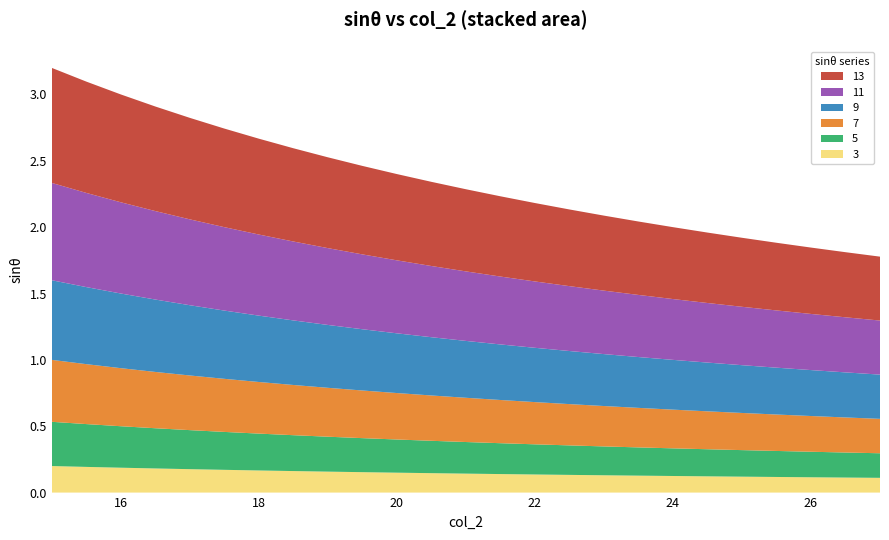

Reading left to right, list all the values displayed in this chart.

3: 0.2	0.2	0.2	0.2	0.2	0.2	0.2	0.2	0.2	0.2	0.1	0.1	0.1	0.1	0.1	0.1	0.1	0.1	0.1	0.1	0.1	0.1	0.1	0.1	0.1
5: 0.3	0.3	0.3	0.3	0.3	0.3	0.3	0.3	0.3	0.3	0.2	0.2	0.2	0.2	0.2	0.2	0.2	0.2	0.2	0.2	0.2	0.2	0.2	0.2	0.2
7: 0.5	0.5	0.4	0.4	0.4	0.4	0.4	0.4	0.4	0.4	0.3	0.3	0.3	0.3	0.3	0.3	0.3	0.3	0.3	0.3	0.3	0.3	0.3	0.3	0.3
9: 0.6	0.6	0.6	0.5	0.5	0.5	0.5	0.5	0.5	0.5	0.5	0.4	0.4	0.4	0.4	0.4	0.4	0.4	0.4	0.4	0.4	0.4	0.3	0.3	0.3
11: 0.7	0.7	0.7	0.7	0.6	0.6	0.6	0.6	0.6	0.6	0.6	0.5	0.5	0.5	0.5	0.5	0.5	0.5	0.5	0.4	0.4	0.4	0.4	0.4	0.4
13: 0.9	0.8	0.8	0.8	0.8	0.7	0.7	0.7	0.7	0.7	0.7	0.6	0.6	0.6	0.6	0.6	0.6	0.6	0.5	0.5	0.5	0.5	0.5	0.5	0.5